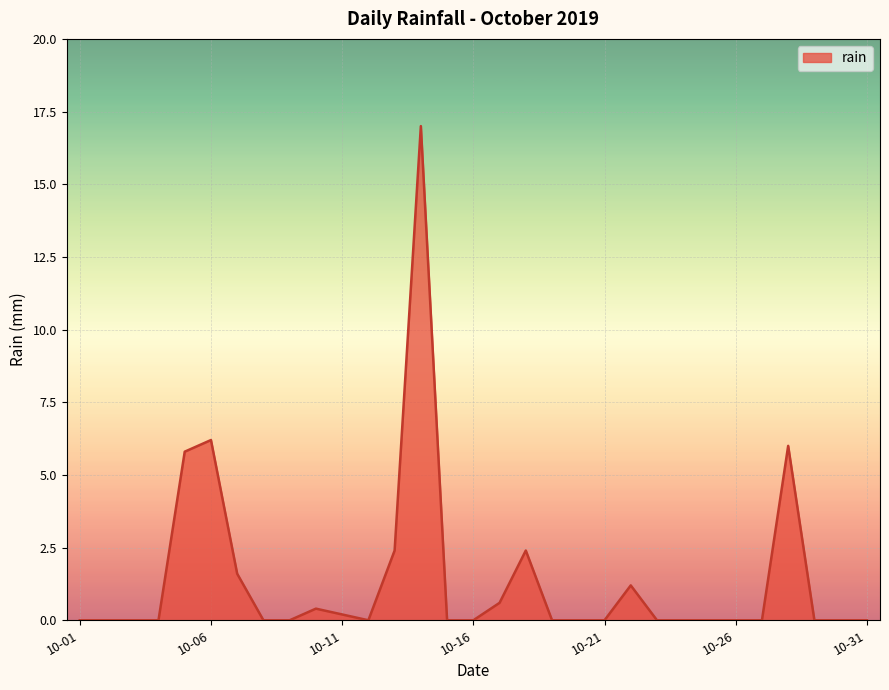

What is the maximum value shown in the chart?

17.0